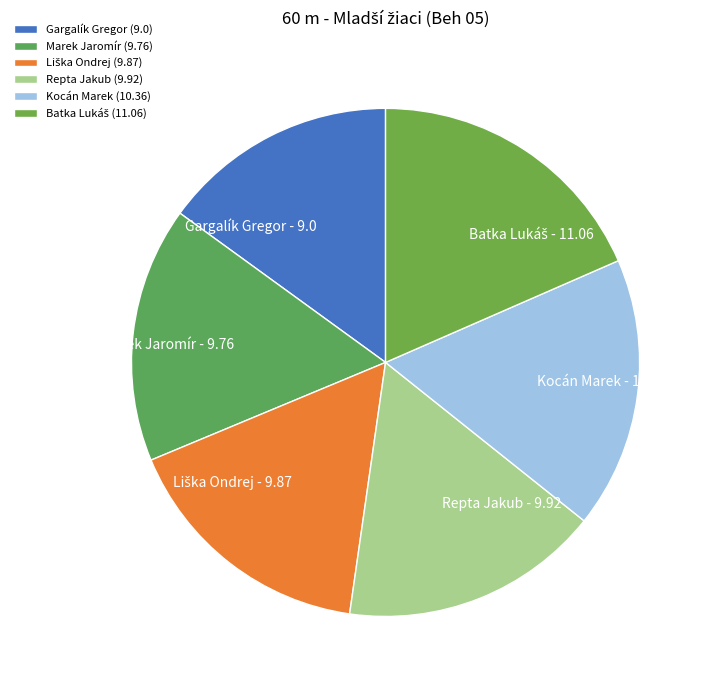

Is there any slice that represents more than half of the pie?

No